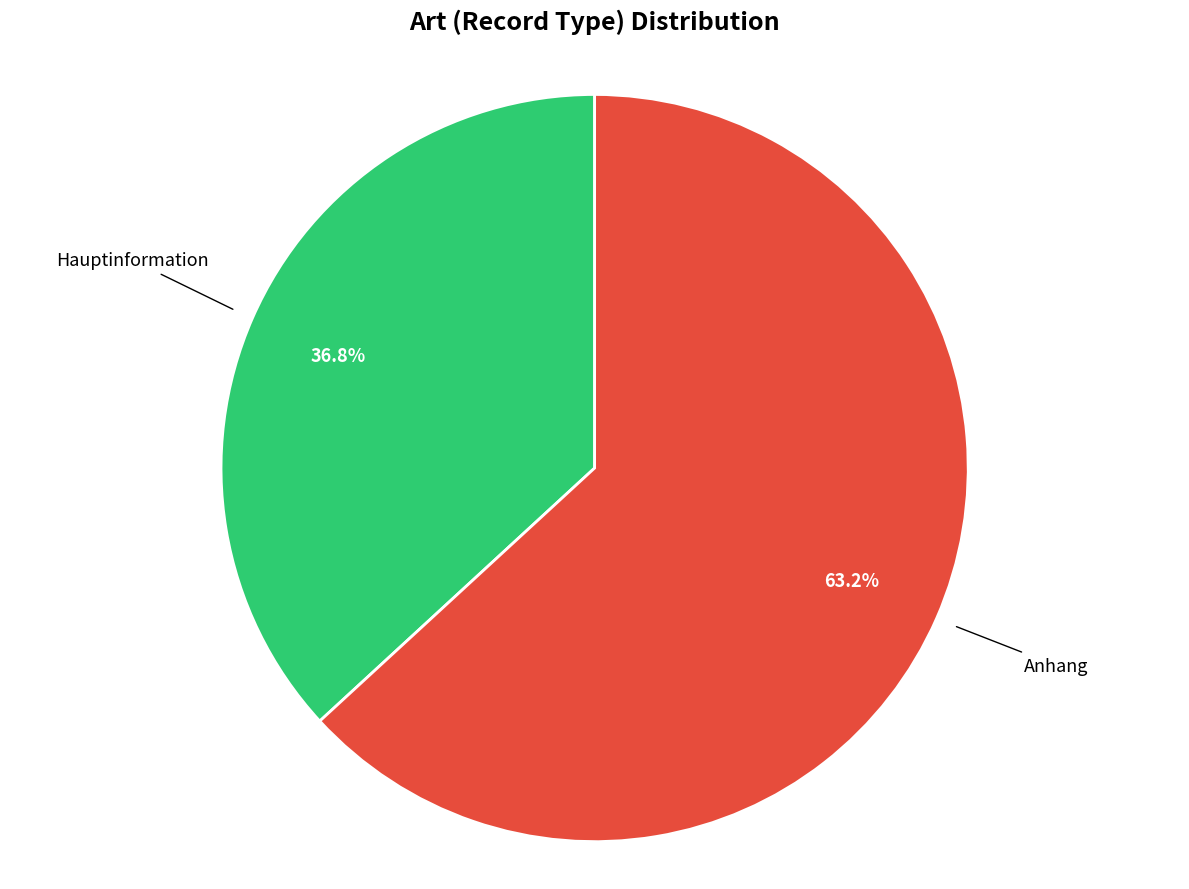

To the nearest percent, what is the difference between the largest and smallest slice percentages?

26%